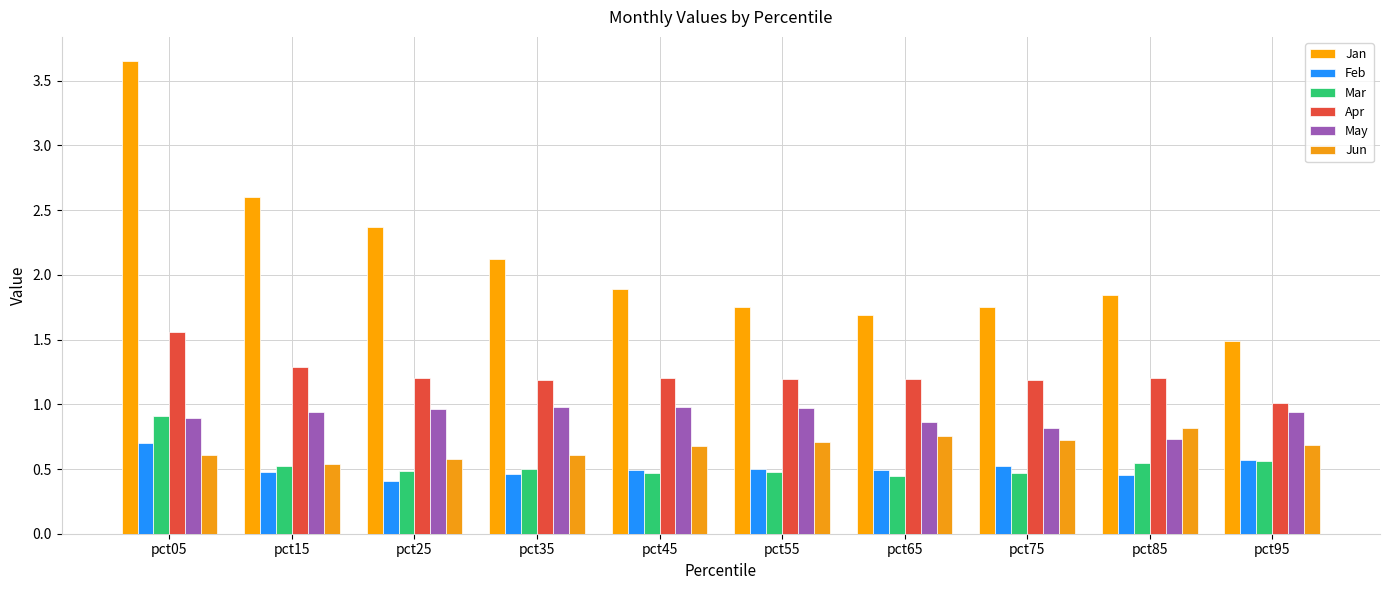

Between pct35 and pct65, which is larger?

pct35